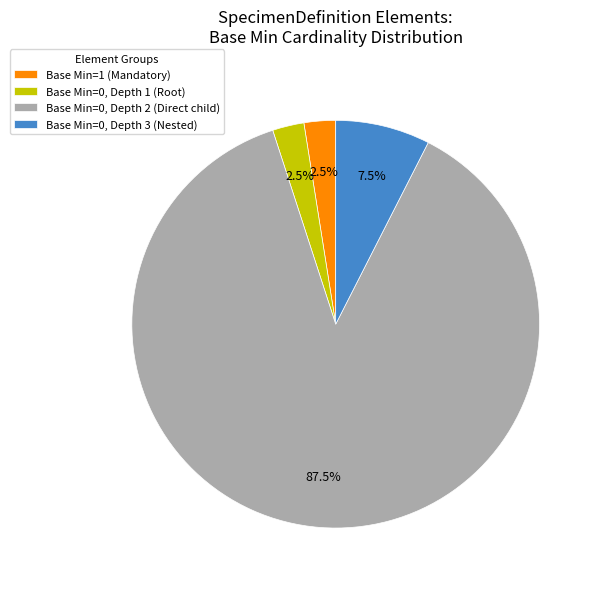

What percentage do Base Min=0, Depth 2 (Direct child) and Base Min=0, Depth 3 (Nested) together represent?

95.0%